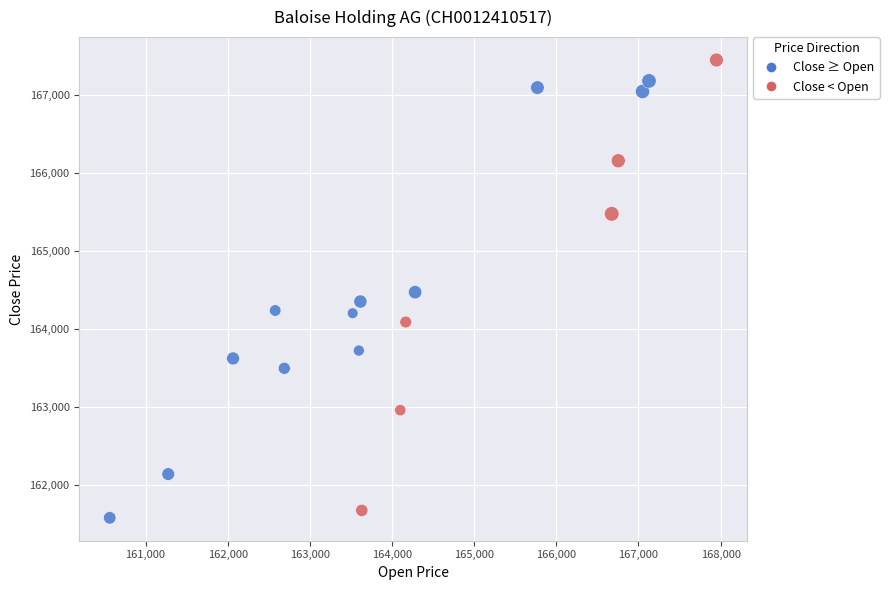

What is the range of X values (max minus min)?

7385